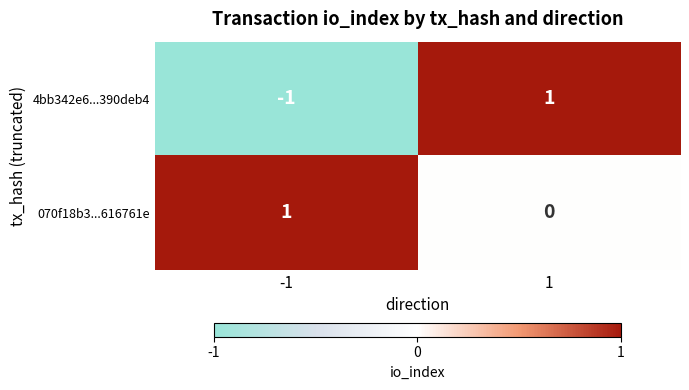

List the labels in order of 4bb342e6...390deb4 value, largest first.

1, -1